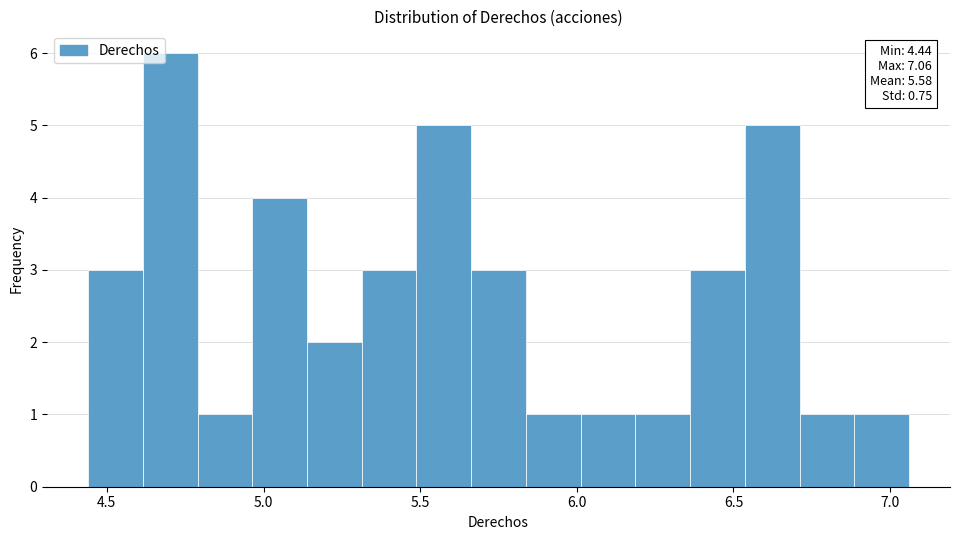

Read against the x-axis, roughly where is the centre of the tallest bar?

4.70